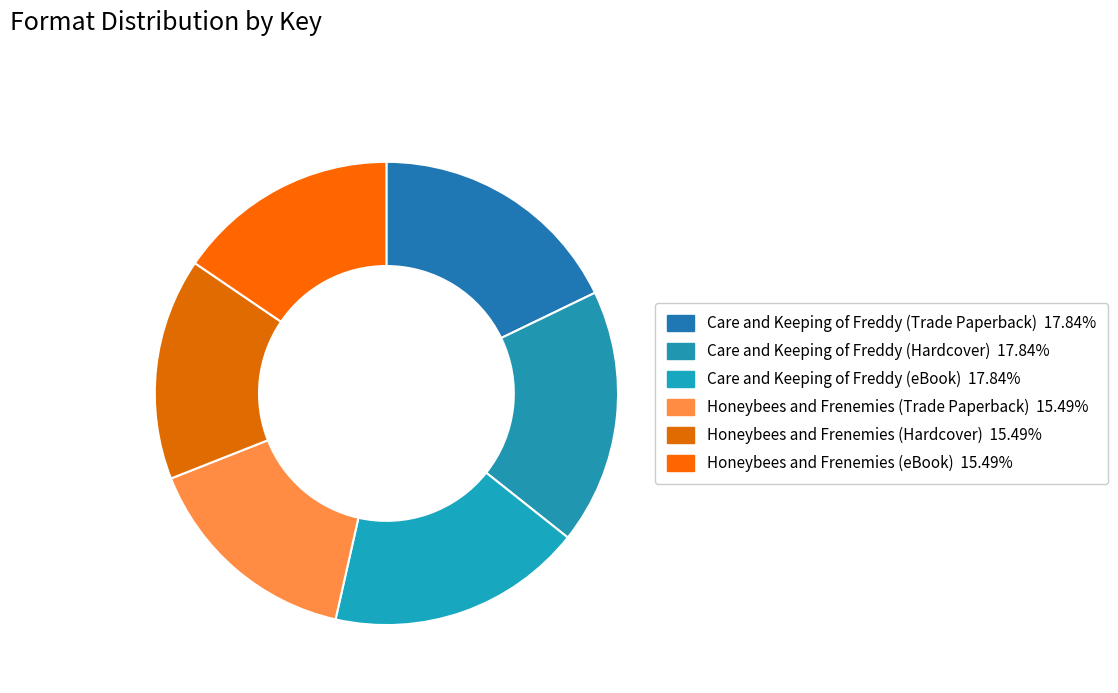

What percentage is NOT represented by Honeybees and Frenemies (Hardcover)?

84.5%